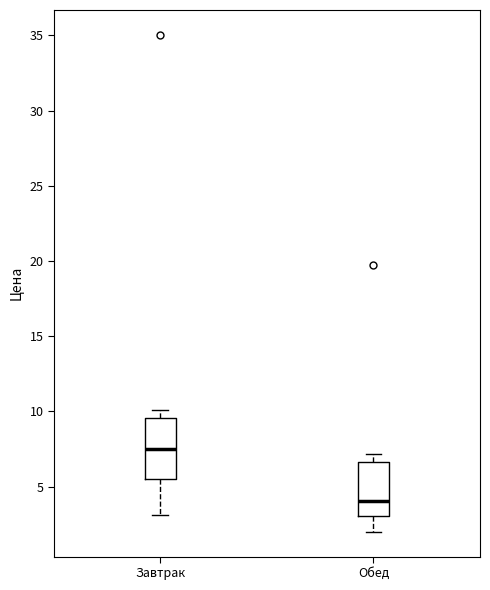

Reading left to right, transcribe this box plot: for each box, give where its median line is, the range the box spans, and where its two whiskers end, as read against the y-axis. The values are not printed on the chart, so give them approximately, as read against the axis.

Завтрак: median 7.5, box 5.5 to 9.5, whiskers 3.0 to 10.0
Обед: median 4.0, box 3.0 to 6.5, whiskers 2.0 to 7.0